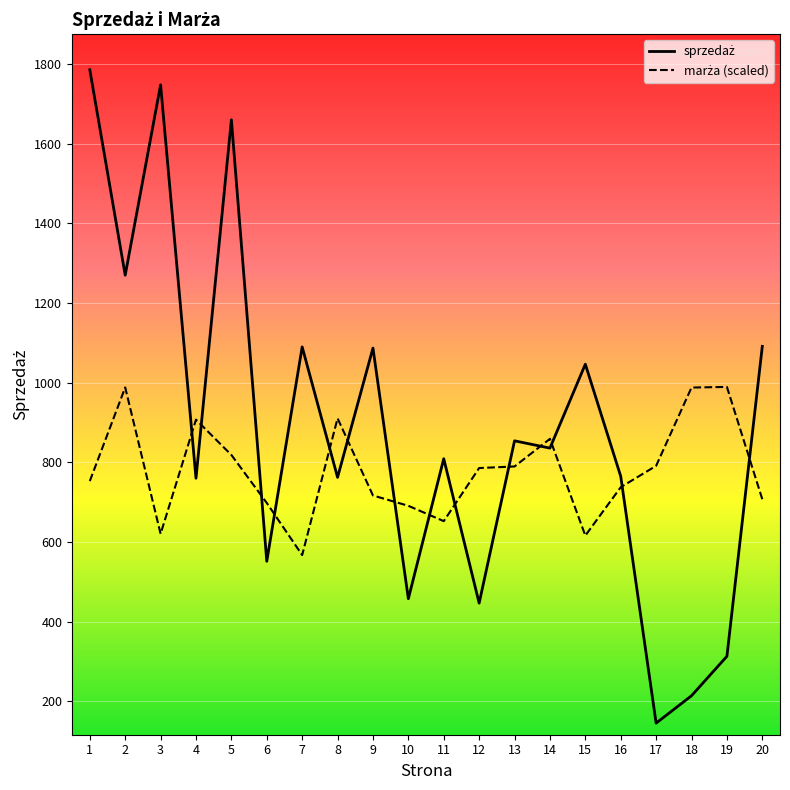

What is the difference between the highest and lowest values at 19?

676.2